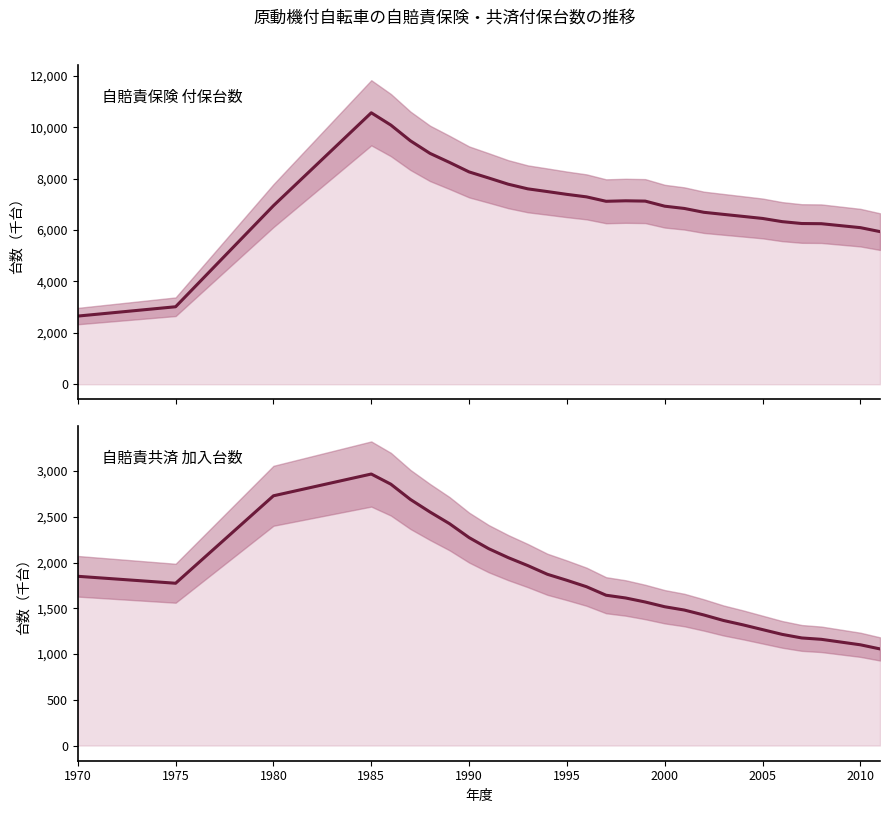

In 自賠責保険 付保台数, how many points are higher than both neighbors (excluding endpoints)?

2